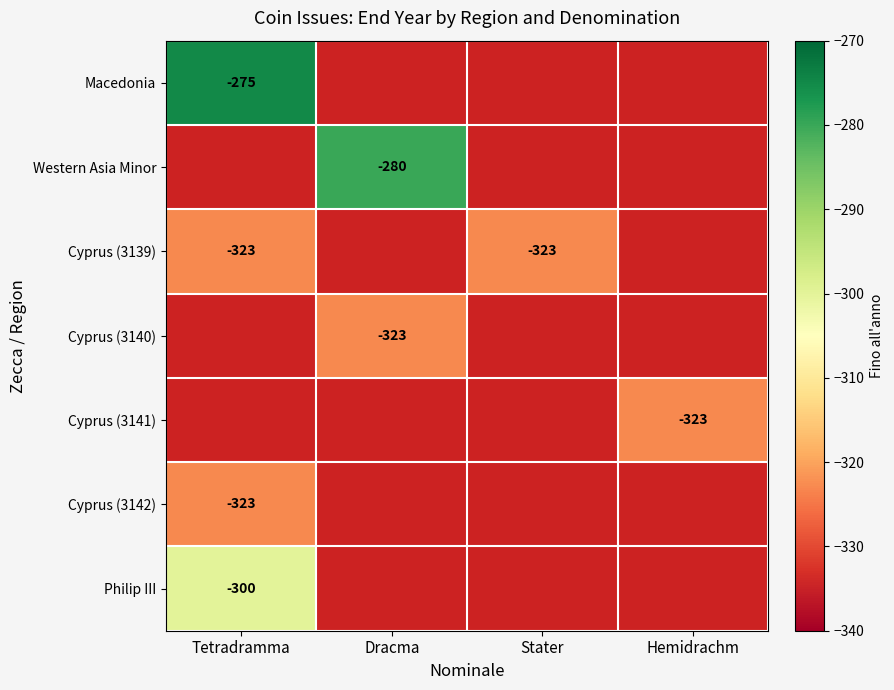

What is the greatest value displayed?

-275.0